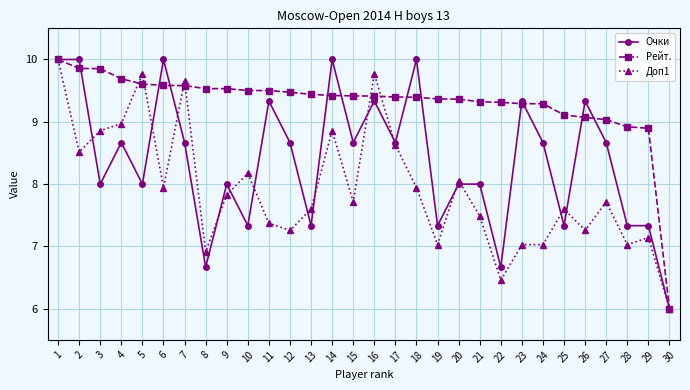

Reading right to left, transcribe all the data shown in this chart.

Очки: 6.0	7.3	7.3	8.7	9.3	7.3	8.7	9.3	6.7	8.0	8.0	7.3	10.0	8.7	9.3	8.7	10.0	7.3	8.7	9.3	7.3	8.0	6.7	8.7	10.0	8.0	8.7	8.0	10.0	10.0
Рейт.: 6.0	8.9	8.9	9.0	9.1	9.1	9.3	9.3	9.3	9.3	9.4	9.4	9.4	9.4	9.4	9.4	9.4	9.4	9.5	9.5	9.5	9.5	9.5	9.6	9.6	9.6	9.7	9.9	9.9	10.0
Доп1: 6.0	7.1	7.0	7.7	7.3	7.6	7.0	7.0	6.5	7.5	8.1	7.0	7.9	8.6	9.8	7.7	8.9	7.6	7.3	7.4	8.2	7.8	6.9	9.7	7.9	9.8	9.0	8.9	8.5	10.0